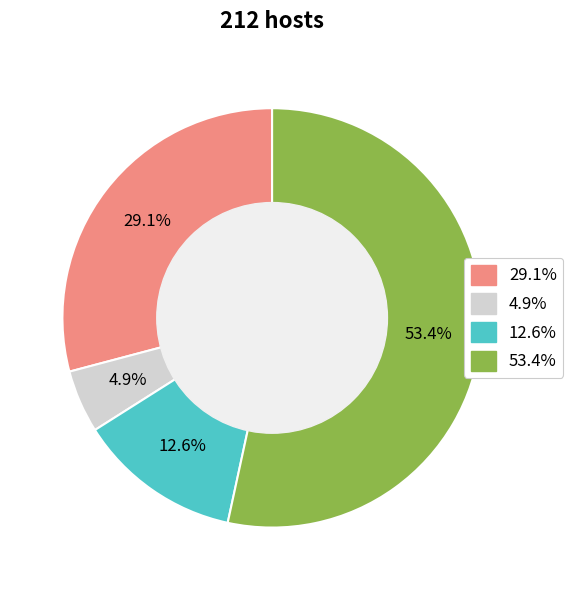

Is there a majority slice in this chart?

Yes